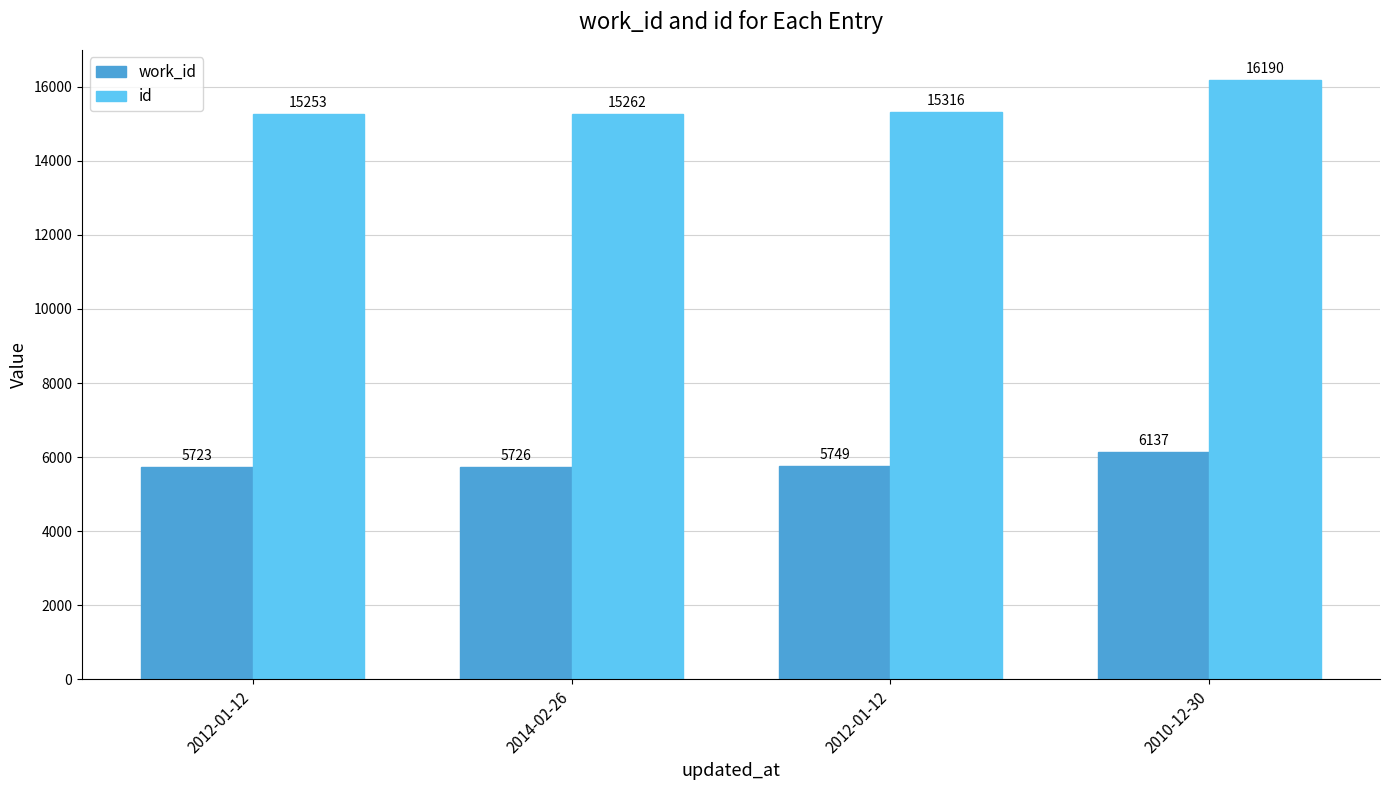

How many values in the id series are below 15316?

2